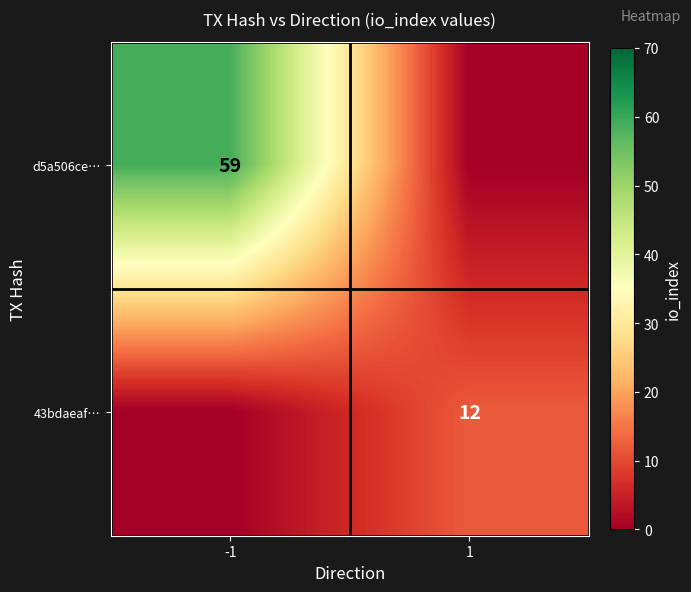

Is the value of d5a506ce… at -1 greater than the value of 43bdaeaf… at 1?

Yes